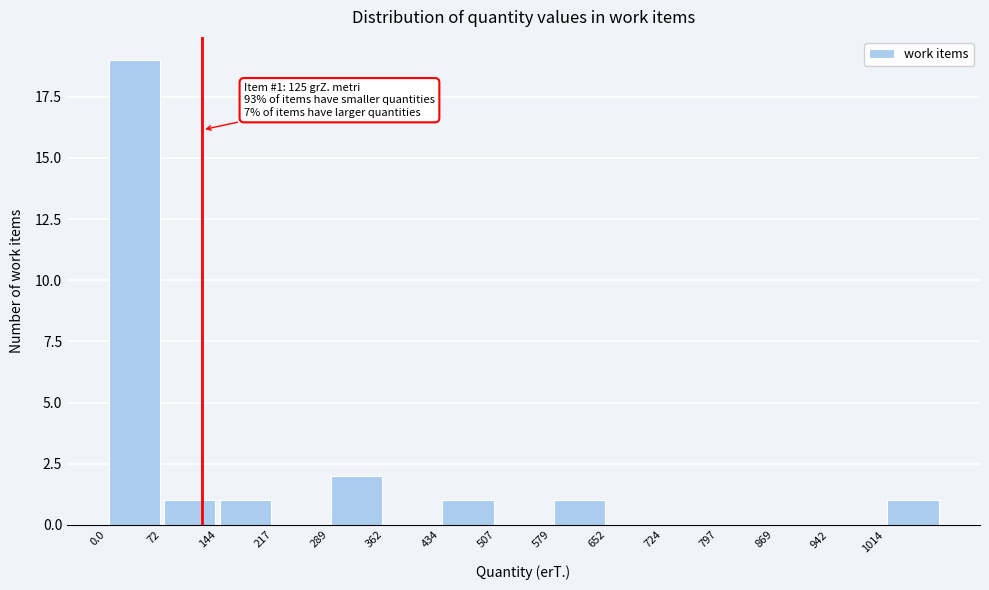

Which range on the x-axis has the tallest bar?

0 to 70